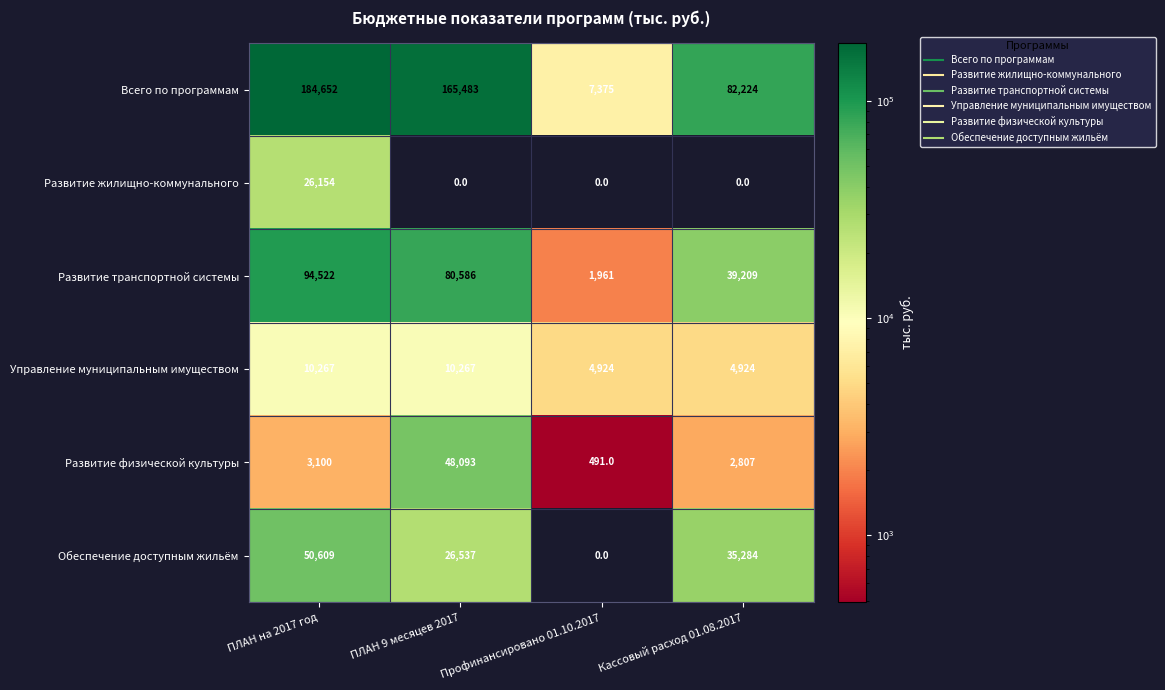

The Развитие транспортной системы series shows 94522 at ПЛАН на 2017 год. True or false?

True